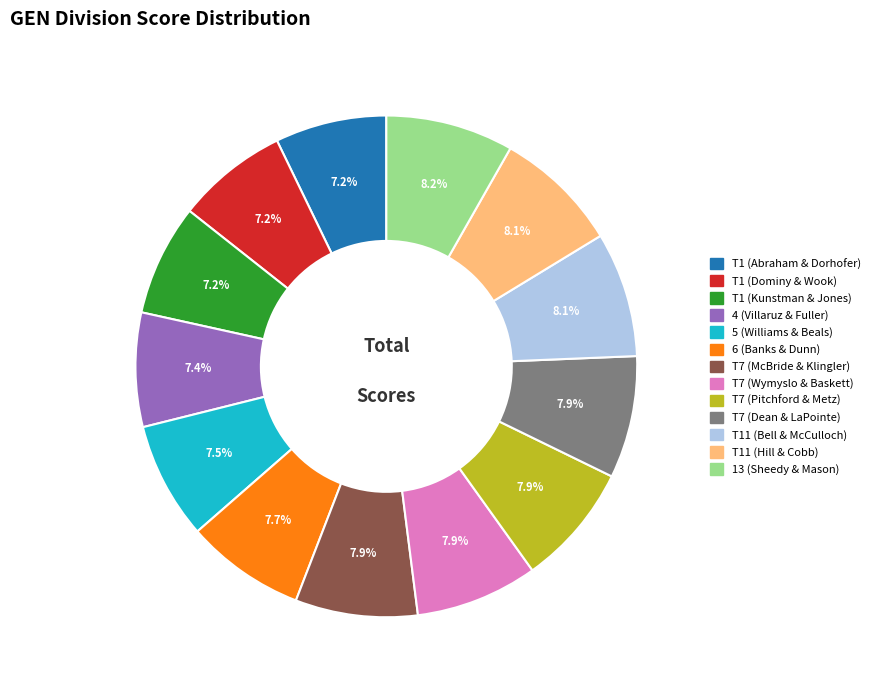

What percentage is NOT represented by T7 (Dean & LaPointe)?

92.1%